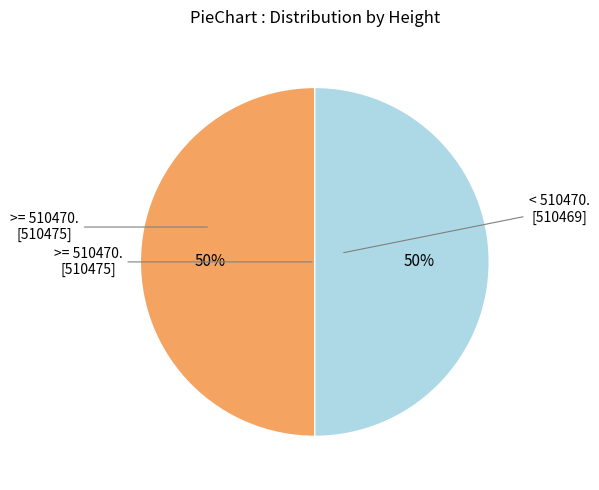

To the nearest percent, what is the average slice percentage?

50%